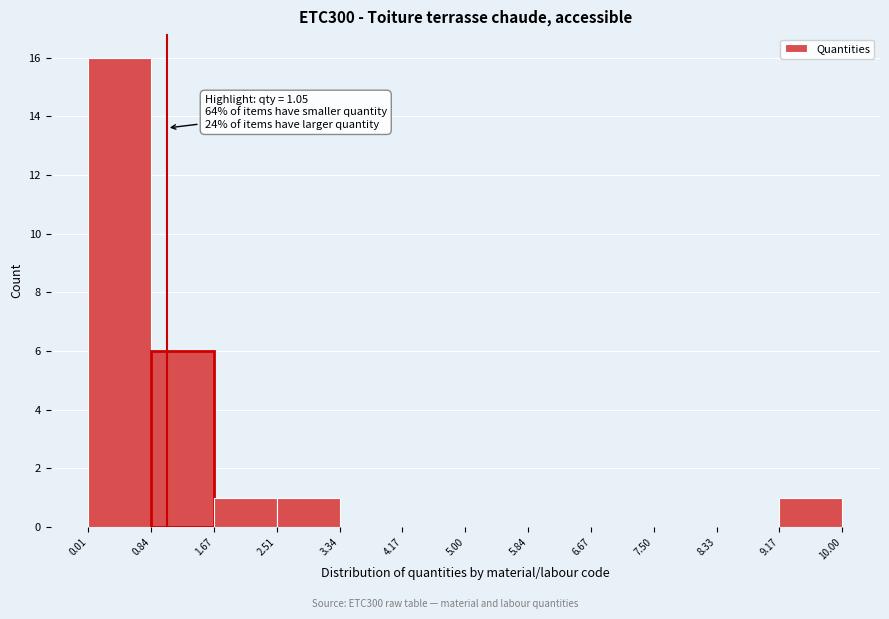

Which range on the x-axis has the tallest bar?

0.01 to 0.84